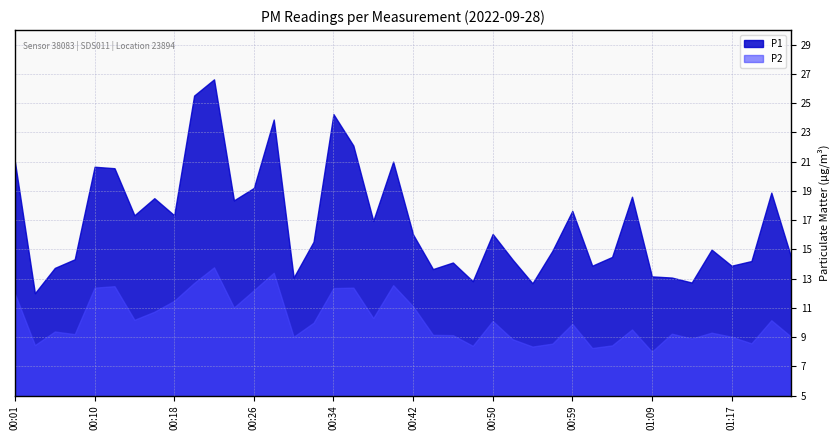

Reading left to right, transcribe all the data shown in this chart.

P1: 20.9	12.0	13.7	14.3	20.6	20.6	17.3	18.5	17.3	25.5	26.6	18.4	19.2	23.9	13.1	15.5	24.2	22.1	16.9	21.0	16.0	13.7	14.1	12.8	16.1	14.3	12.7	14.9	17.6	13.9	14.5	18.6	13.2	13.1	12.7	15.0	13.9	14.2	18.9	14.4
P2: 11.9	8.4	9.4	9.2	12.4	12.5	10.2	10.7	11.5	12.7	13.8	11.0	12.2	13.4	9.0	10.0	12.3	12.4	10.3	12.6	11.1	9.2	9.1	8.4	10.1	8.8	8.3	8.6	9.9	8.2	8.4	9.5	8.0	9.2	8.9	9.3	9.0	8.6	10.2	9.0